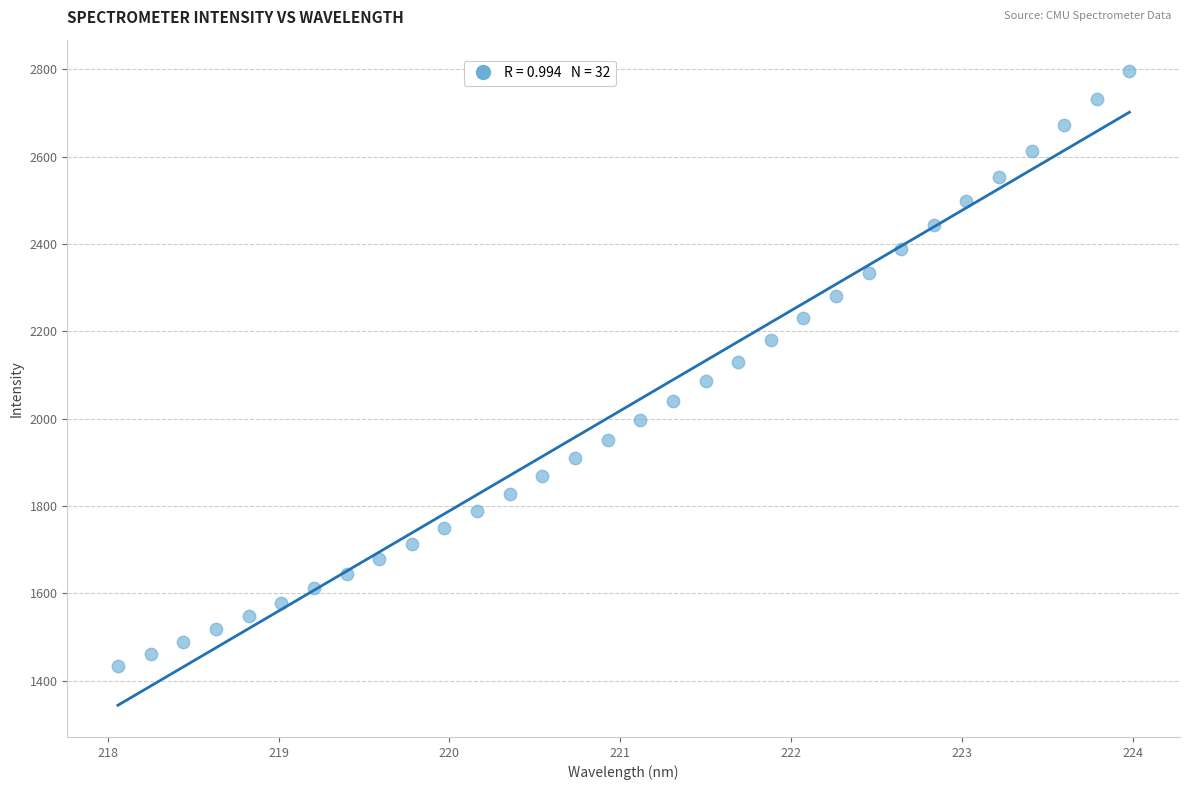

What is the range of Y values (max minus min)?

1361.8